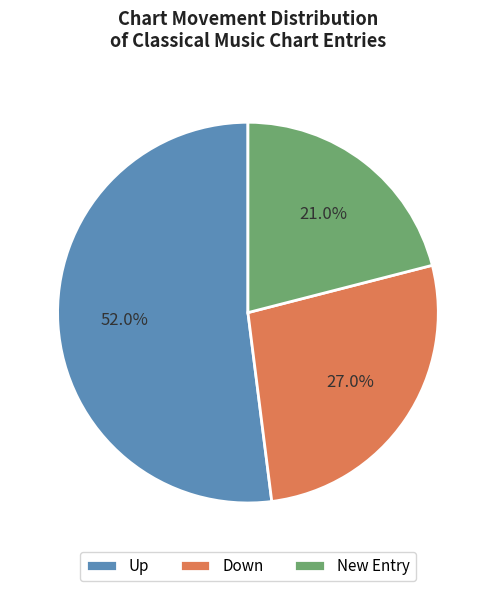

What is the smallest slice in the pie chart?

New Entry